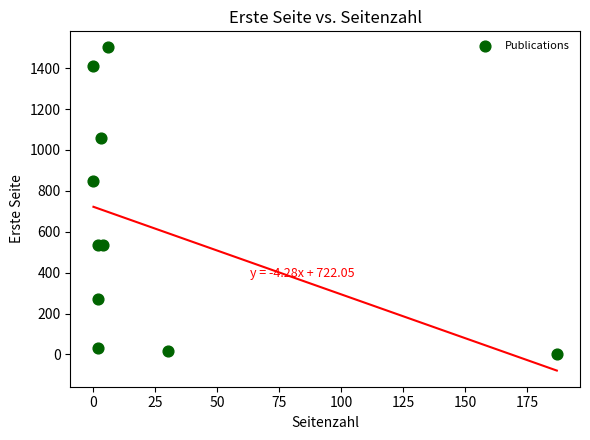

What Y value in the scatter plot is closest to 750?

849